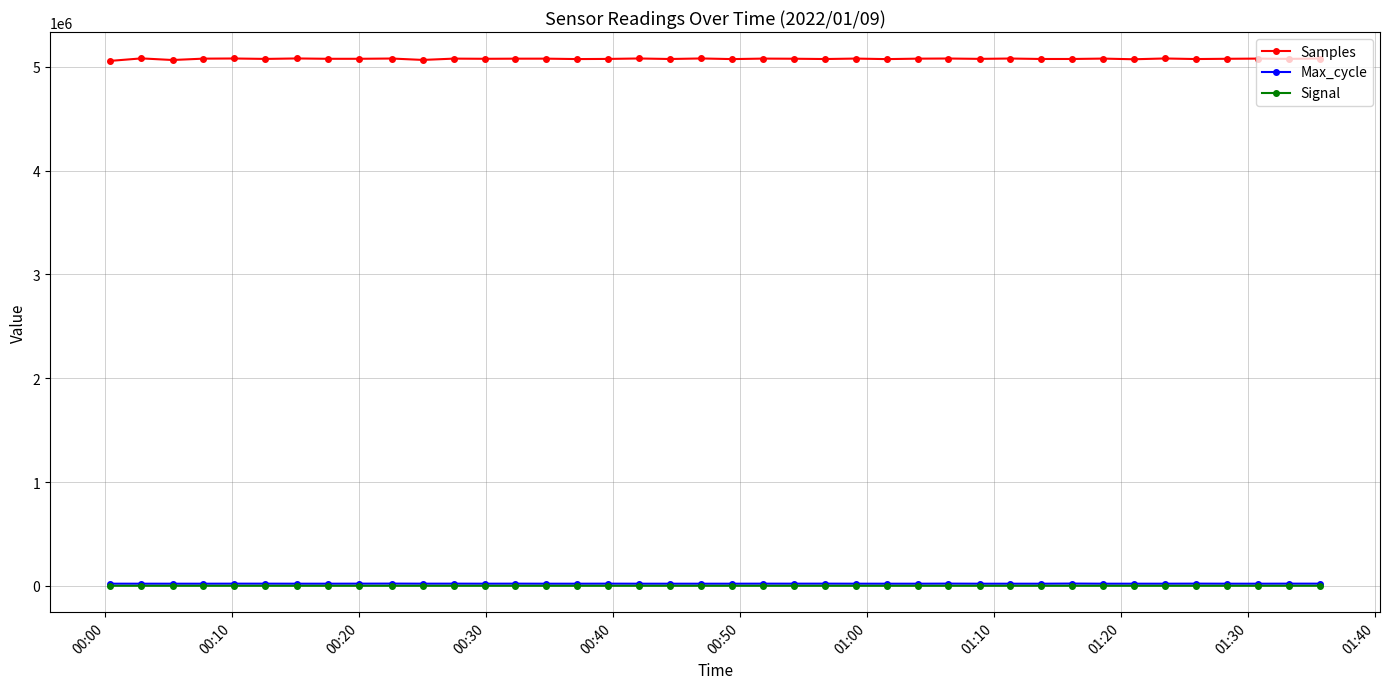

True or false: Signal and Samples intersect in this chart.

False